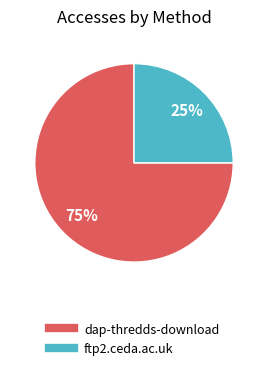

To the nearest percent, what is the difference between the largest and smallest slice percentages?

50%